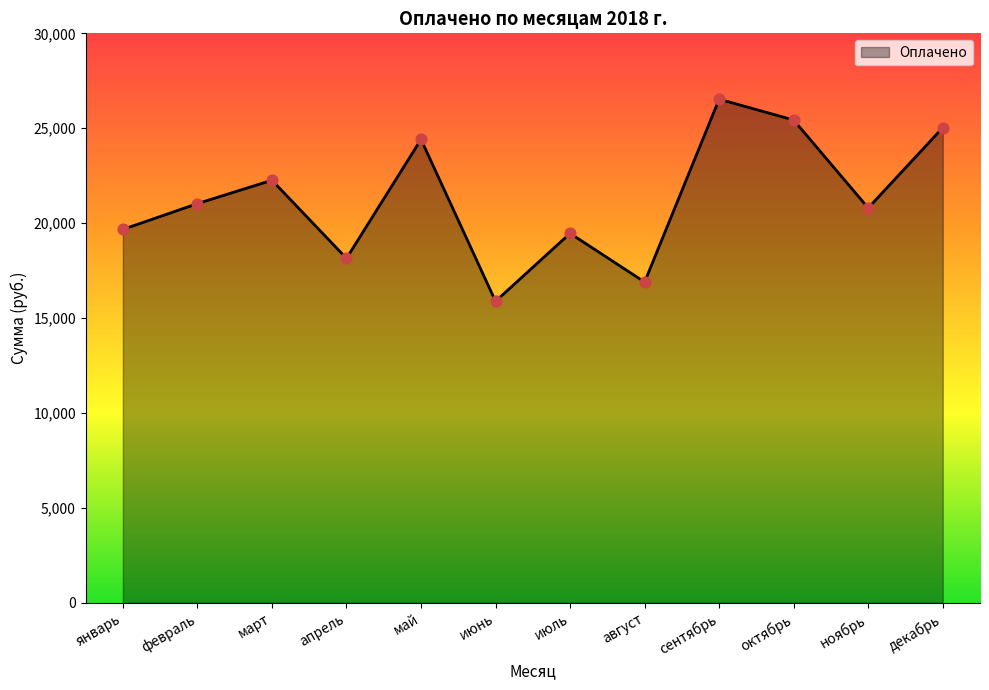

Between июнь and январь, which is larger?

январь